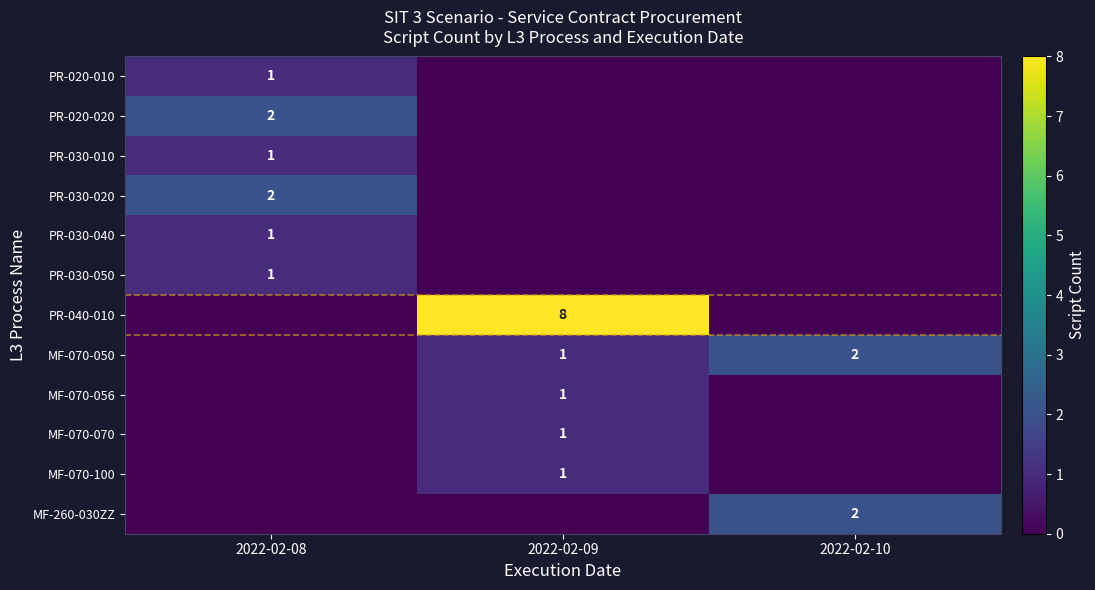

The value of PR-020-010 at 2022-02-08 is 1. True or false?

True